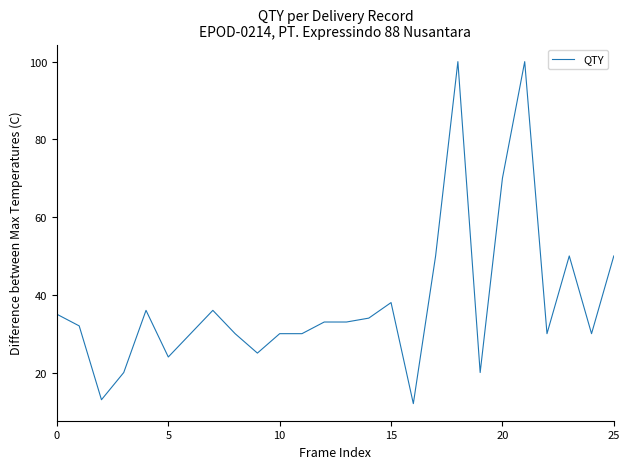

What is the greatest value displayed?

100